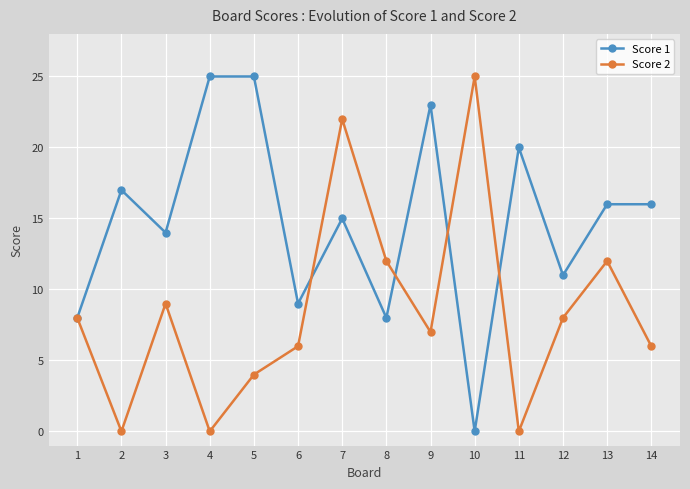

The value of Score 2 at 2 is 10. True or false?

False